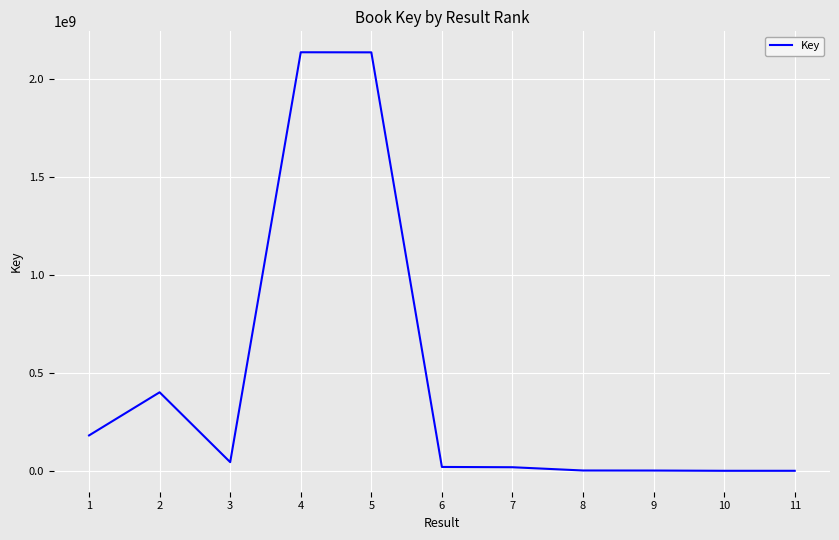

How many distinct data groups are displayed?

1